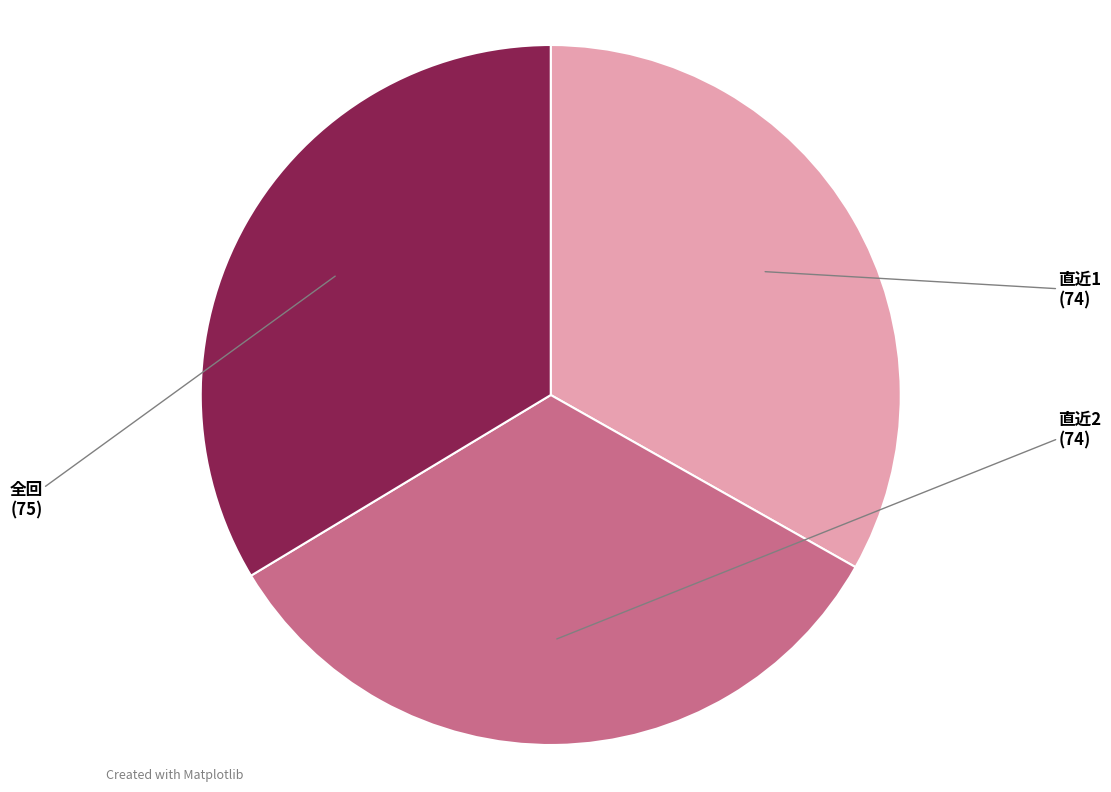

Is there a majority slice in this chart?

No